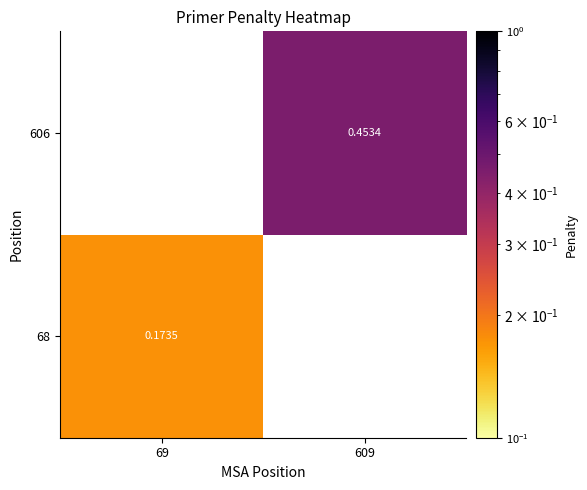

What is the minimum value for 68?

0.2